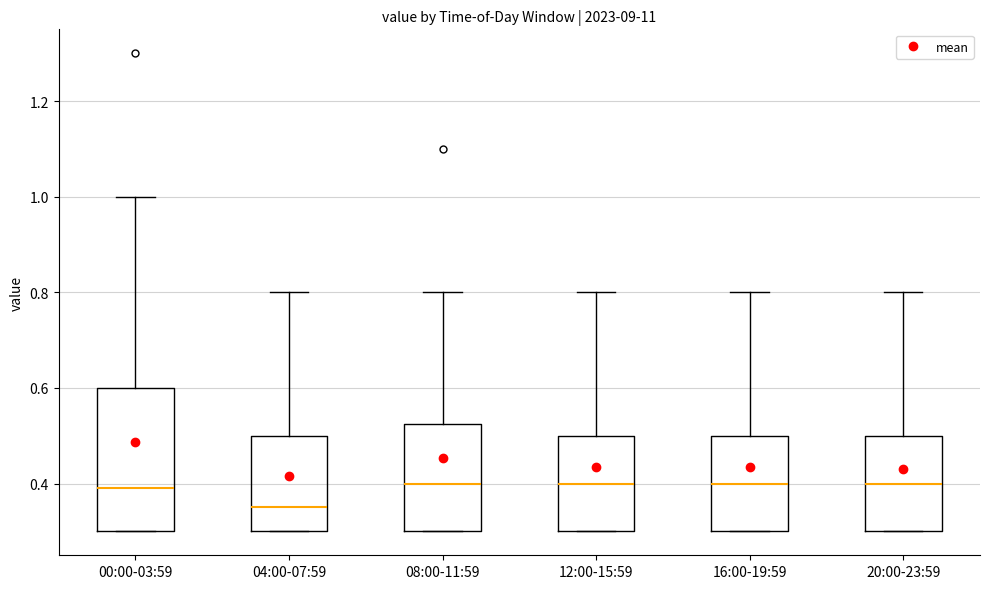

Comparing the boxes themselves (not the whiskers), which one is the tallest?

00:00-03:59